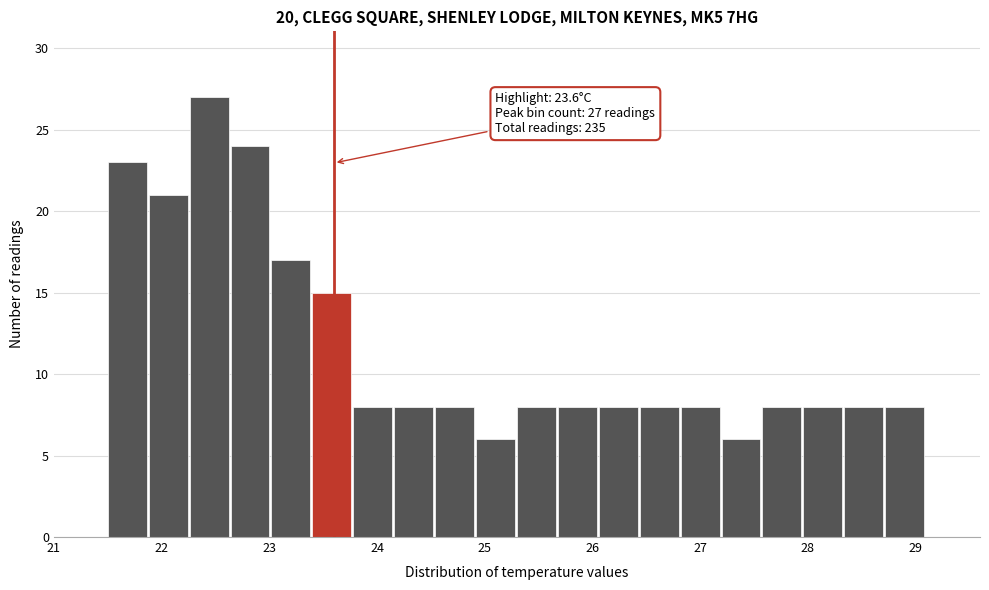

Read against the x-axis, roughly where is the centre of the tallest bar?

22.4